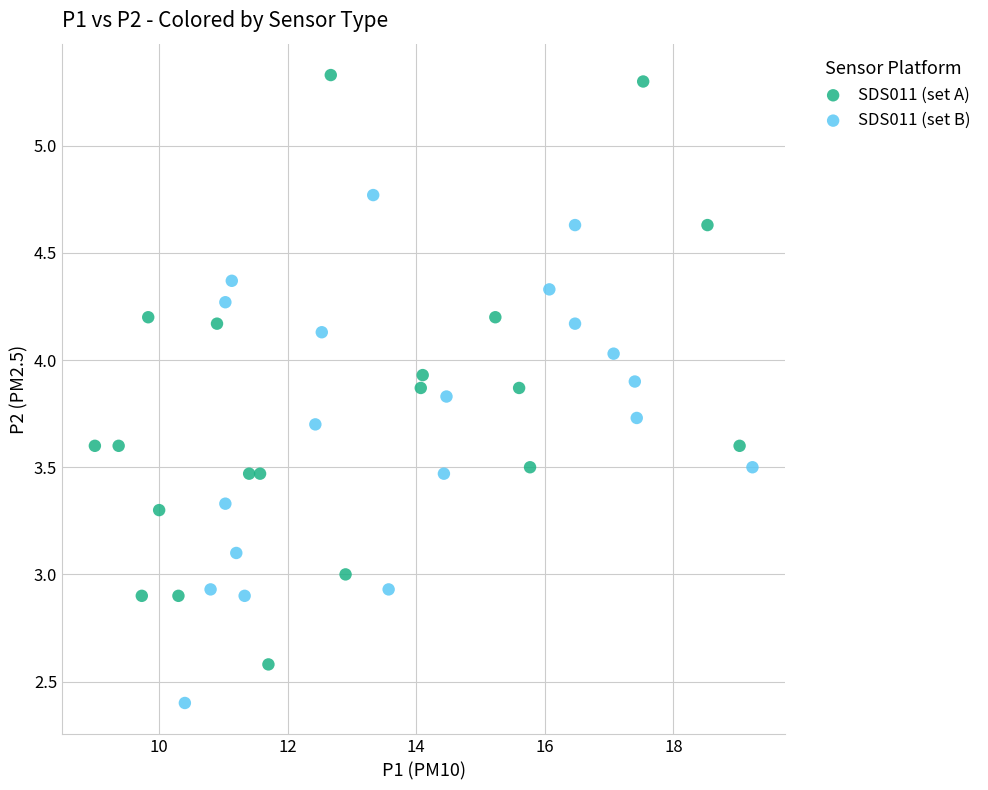

Which series has the widest spread of Y values?

SDS011 (set A)